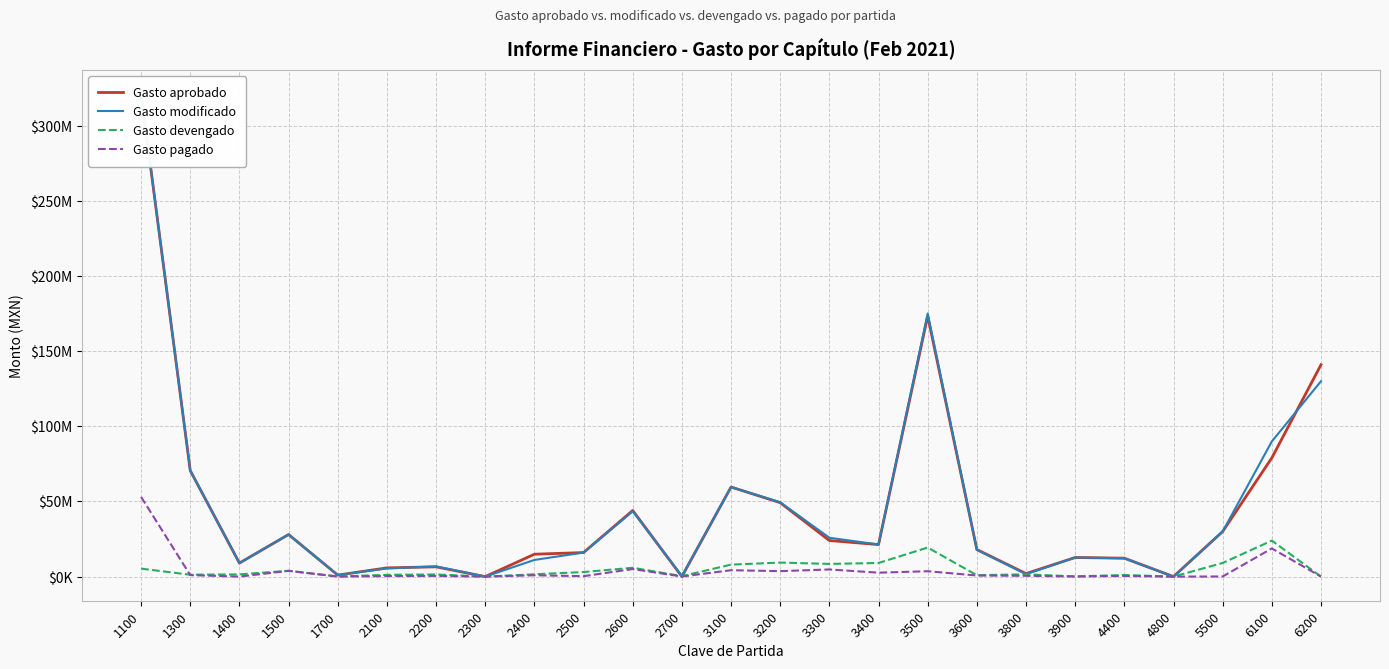

The Gasto devengado series shows 844873.6 at 1300. True or false?

False